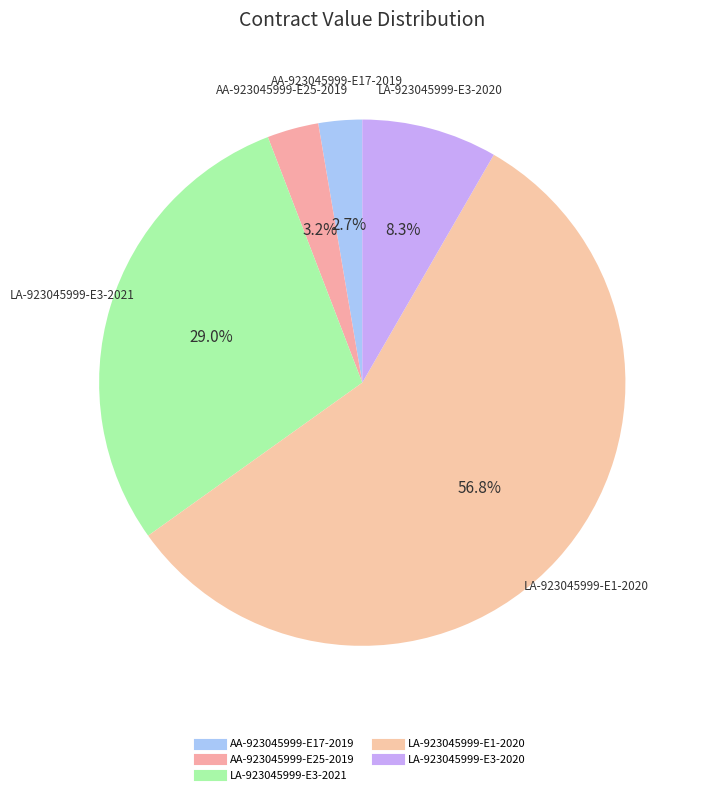

Combined, what portion of the pie is LA-923045999-E1-2020 and AA-923045999-E17-2019?

59.5%